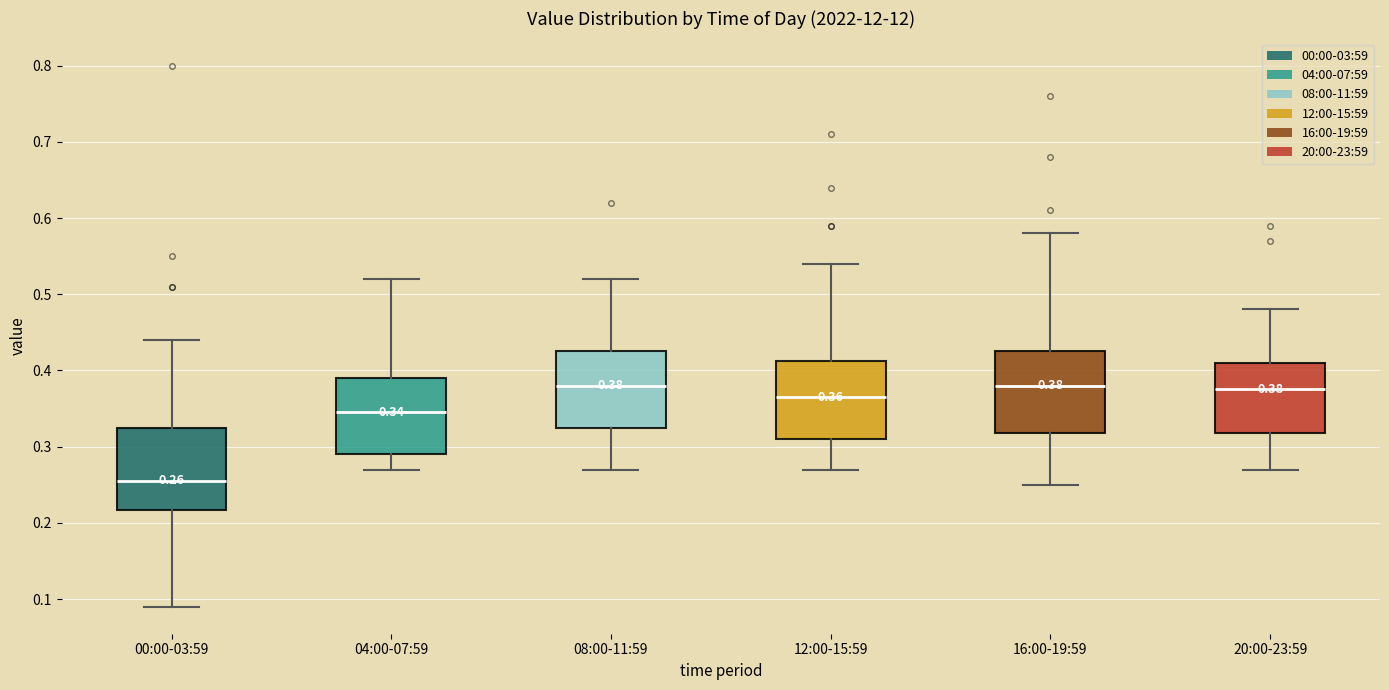

Which box's median line is the lowest?

00:00-03:59